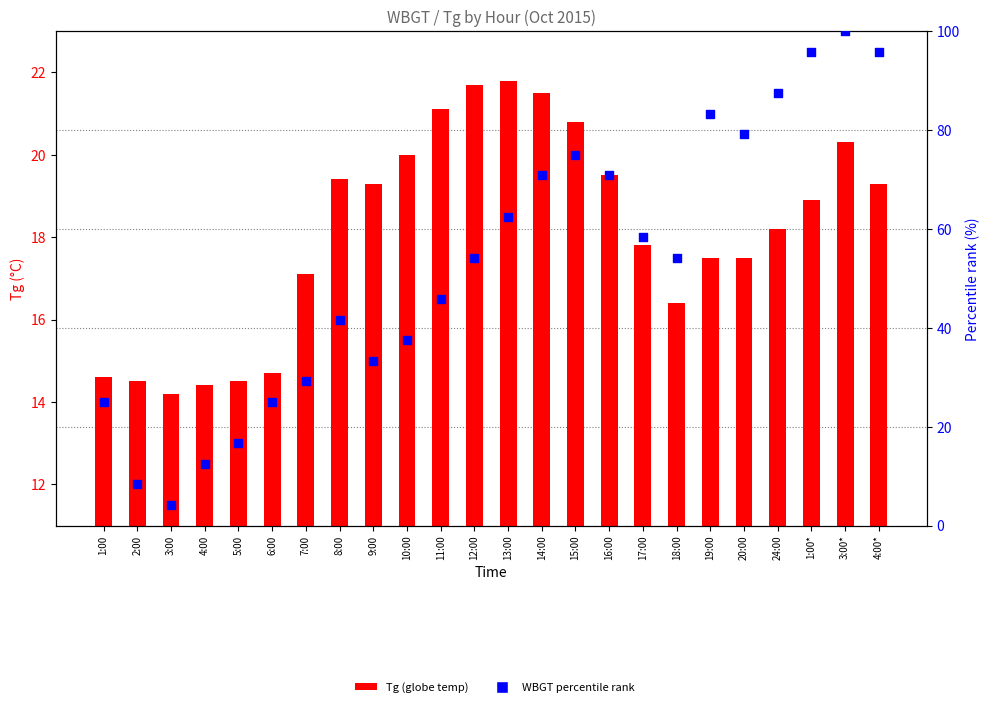

What are all the series names shown in the legend?

Tg (globe temp), WBGT percentile rank